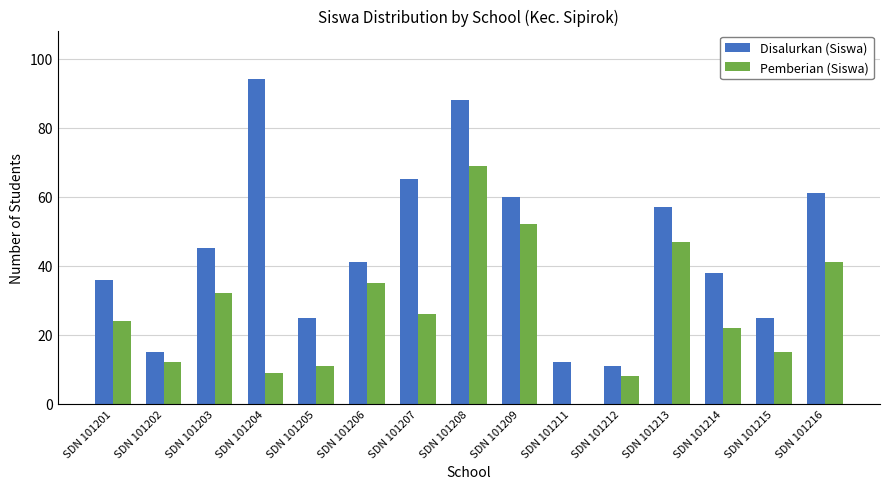

At which label does Pemberian (Siswa) reach its peak?

SDN 101208